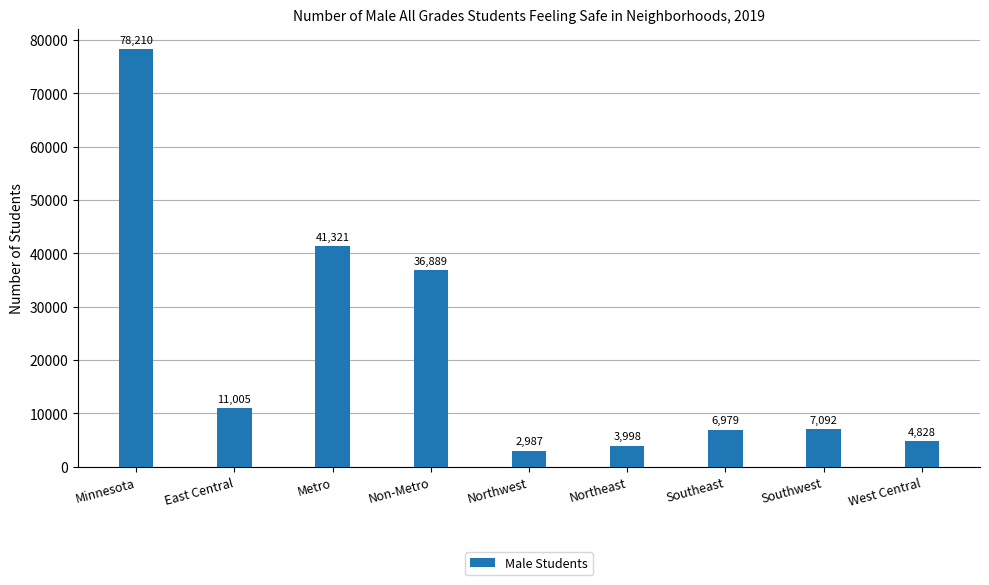

What is the change in value from Metro to Northeast?

-37323